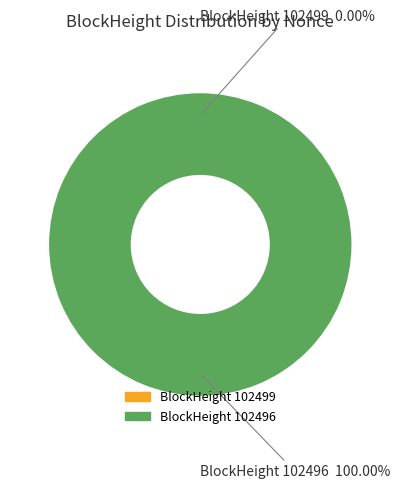

Does 102496 account for over 50% of the chart?

Yes